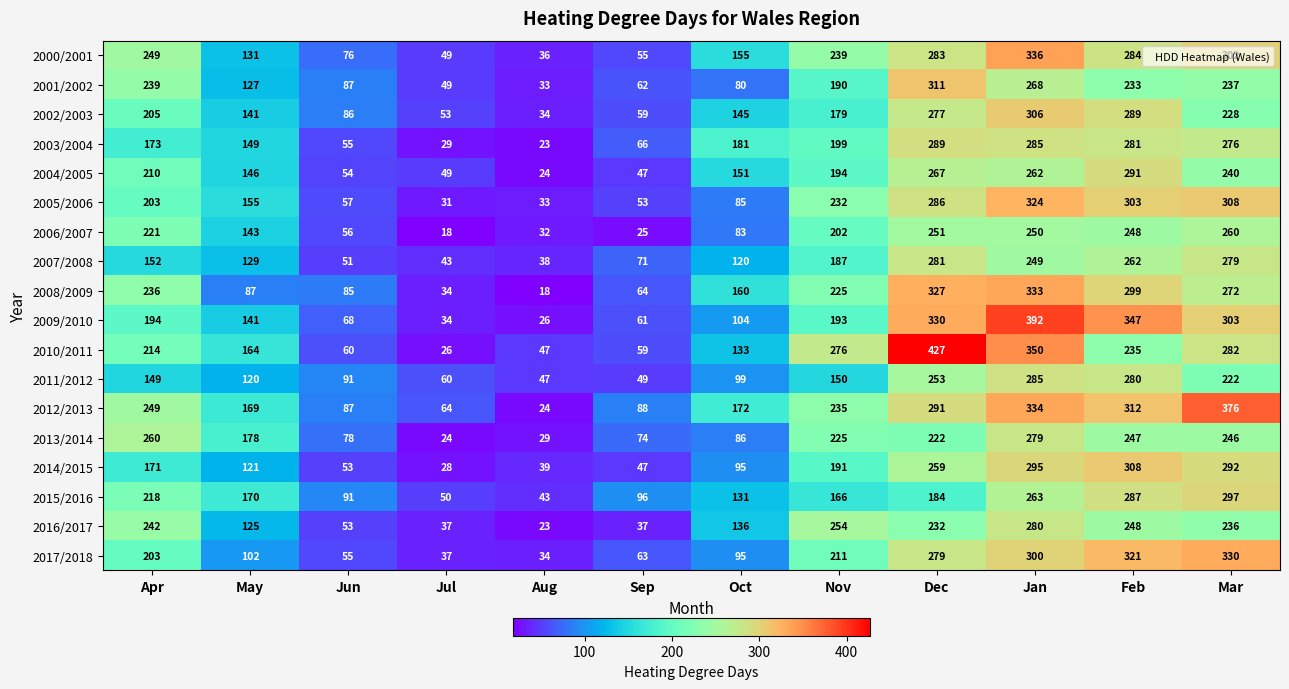

At which label is 2009/2010 closest to 209?

Apr